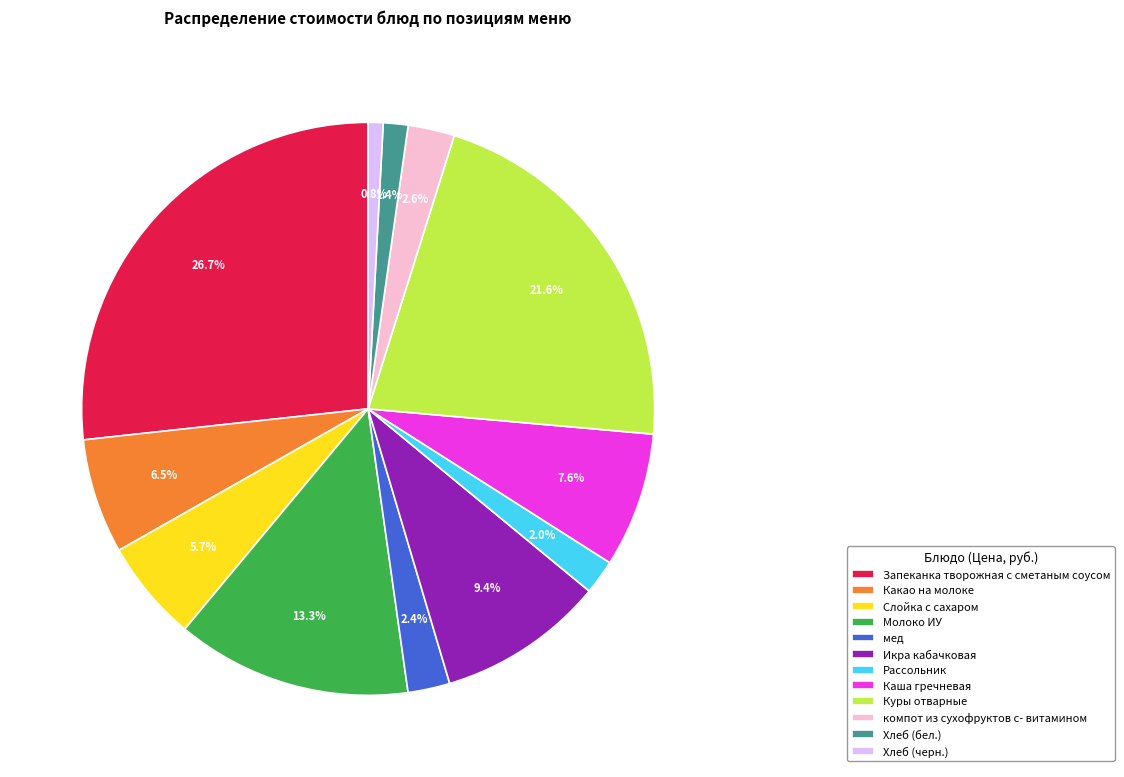

To the nearest percent, what portion does Каша гречневая represent?

8%